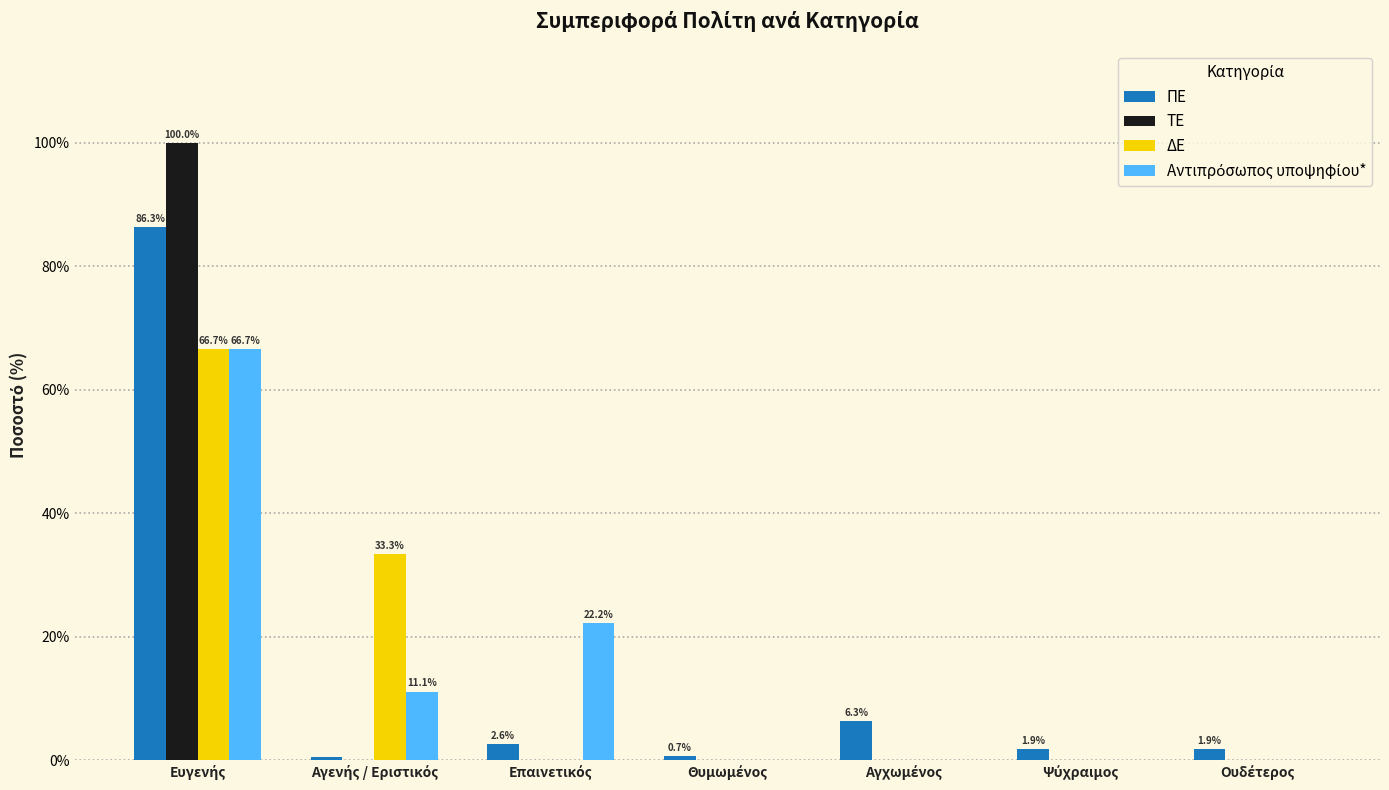

What is the sum of all ΠΕ values?

100.0